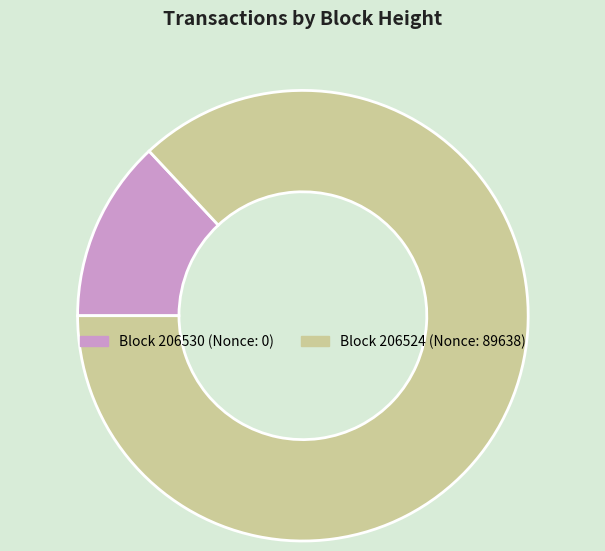

Is there a majority slice in this chart?

Yes